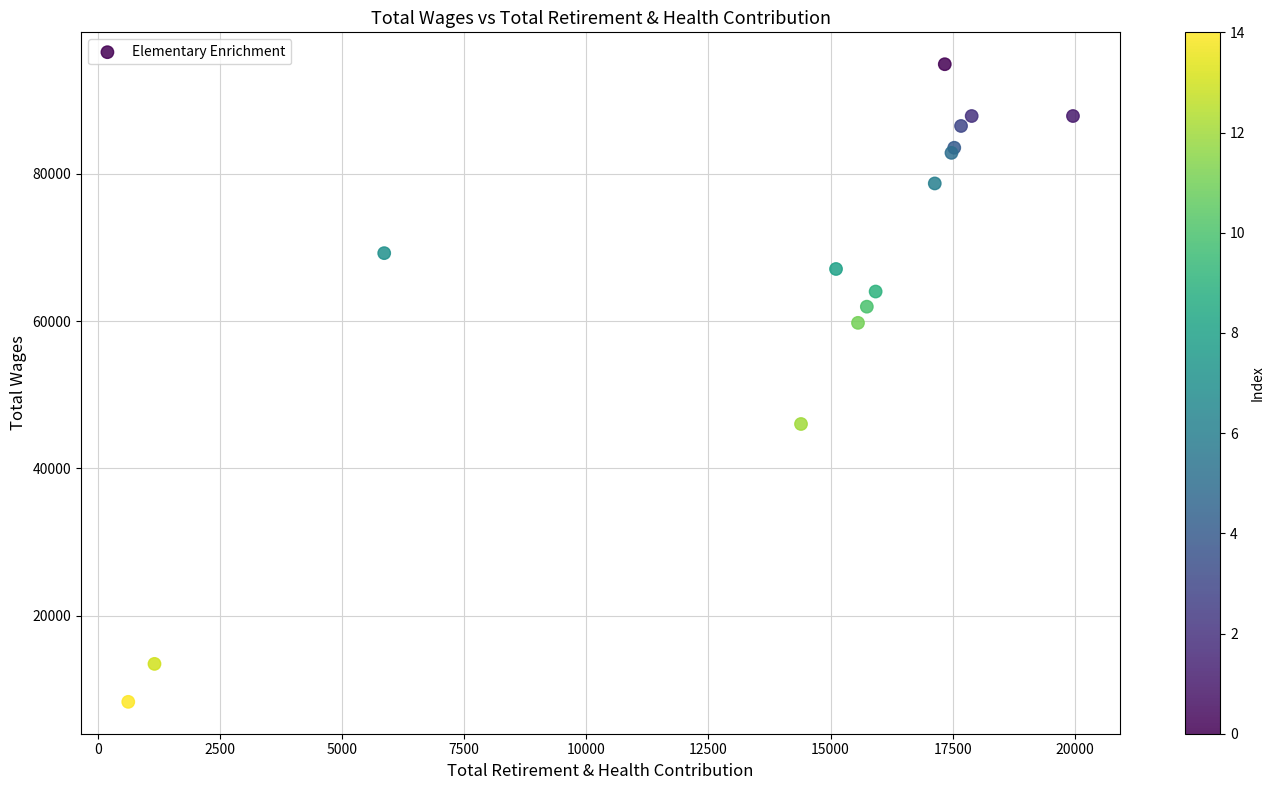

What Y value in the scatter plot is closest to 51601?

46039